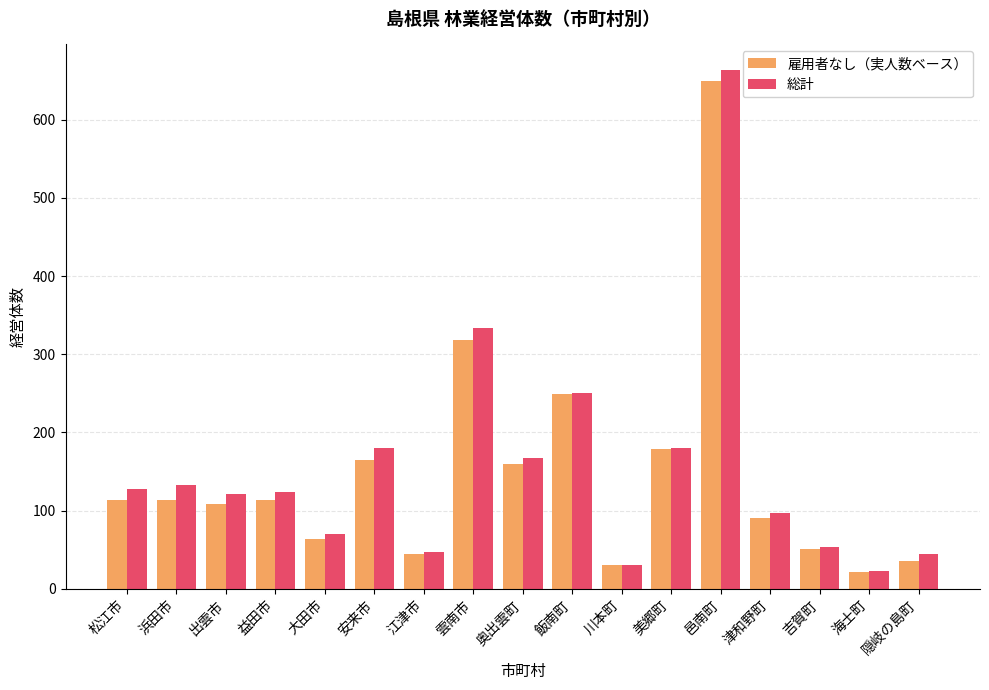

What is the total value across all series at 吉賀町?

104